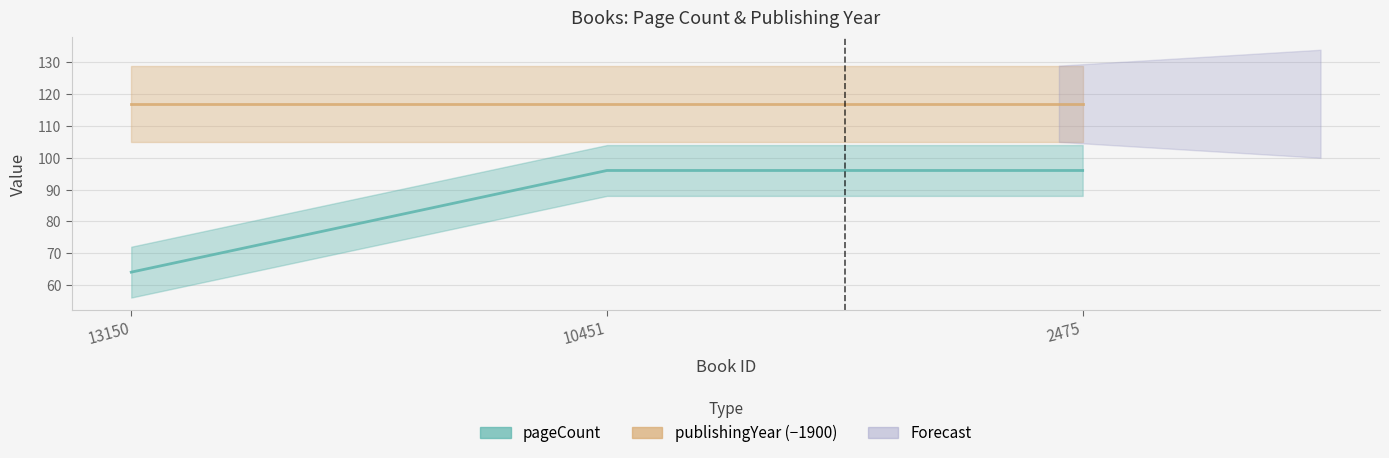

Is the value of pageCount line at 13150 greater than the value of publishingYear line at 2475?

No